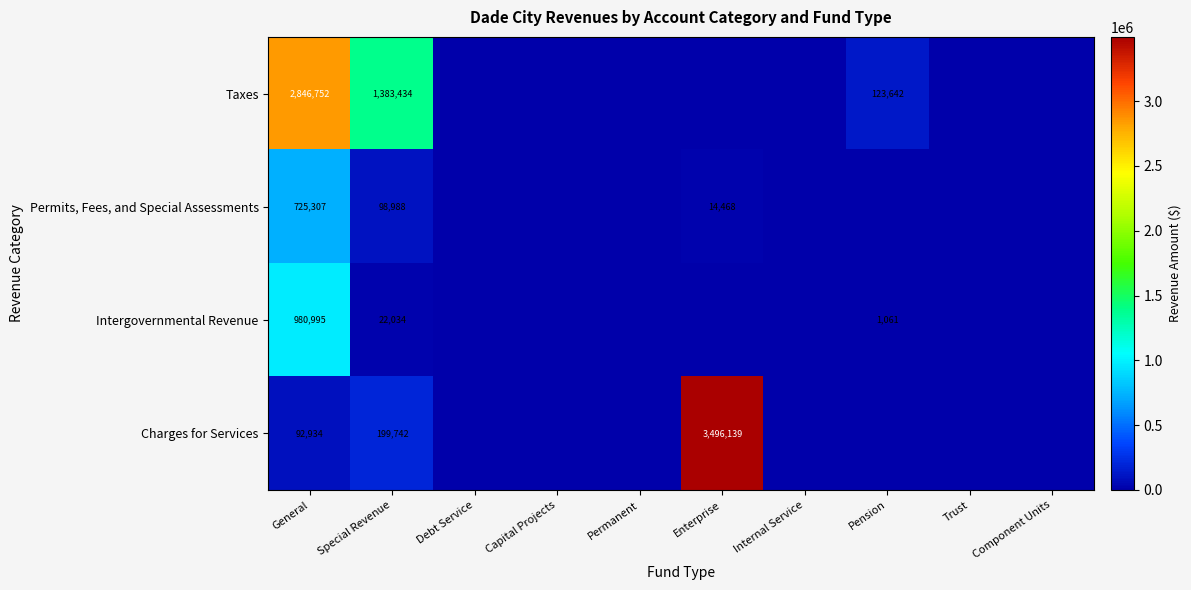

Which has a higher value, Capital Projects or Trust?

Capital Projects